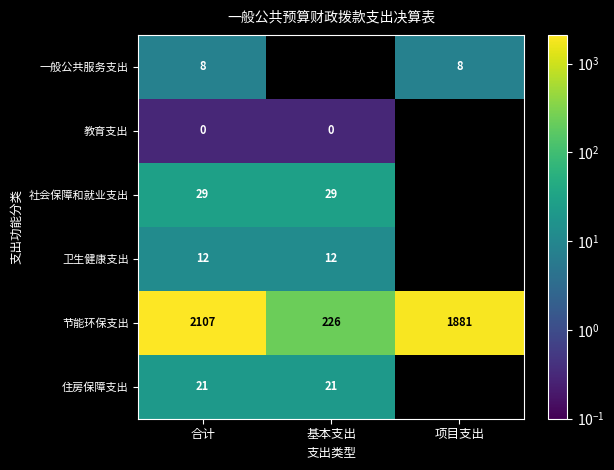

At 合计, list the series in order from smallest to largest.

教育支出, 一般公共服务支出, 卫生健康支出, 住房保障支出, 社会保障和就业支出, 节能环保支出